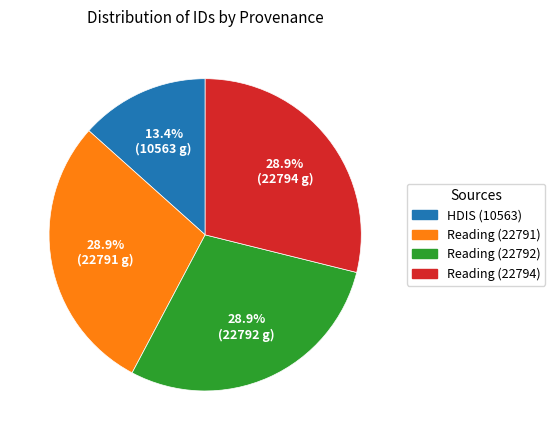

Which slice is the smallest?

HDIS (10563)